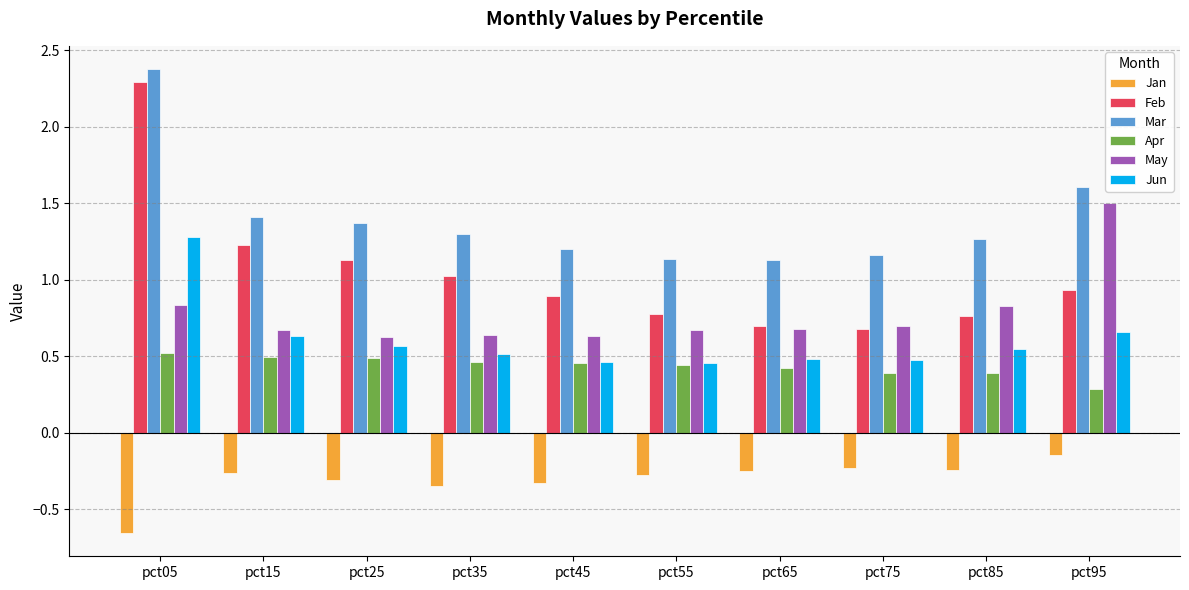

How many May values are between 0 and 1?

9